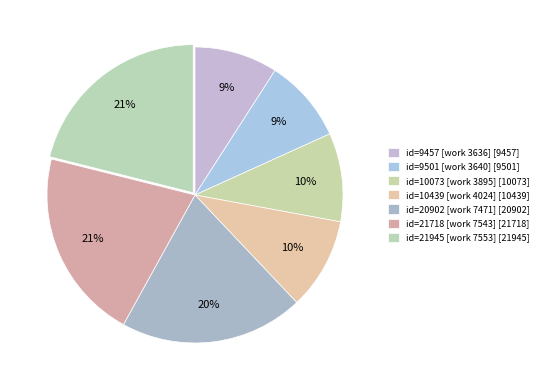

Is there any slice that represents more than half of the pie?

No